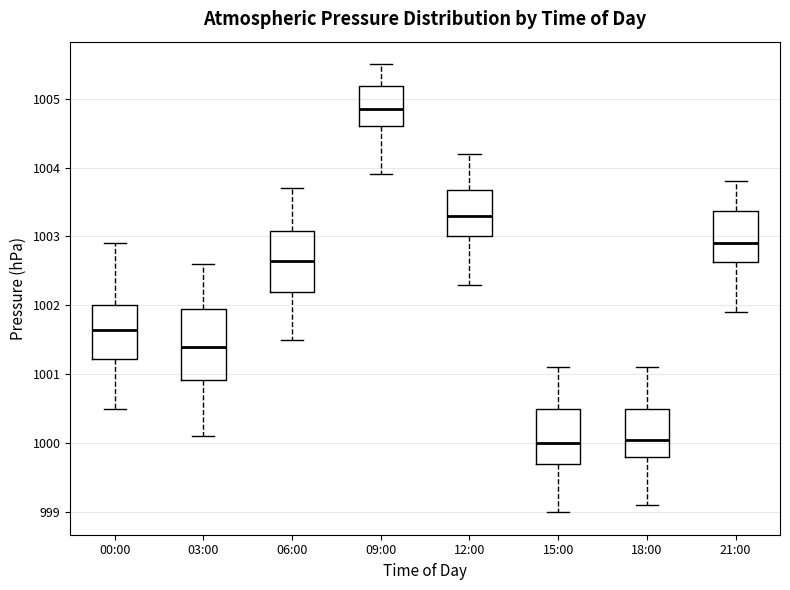

Where does the median line of the box for 12:00 sit on the y-axis? The values are not printed on the chart, so give them approximately, as read against the axis.

1003.3